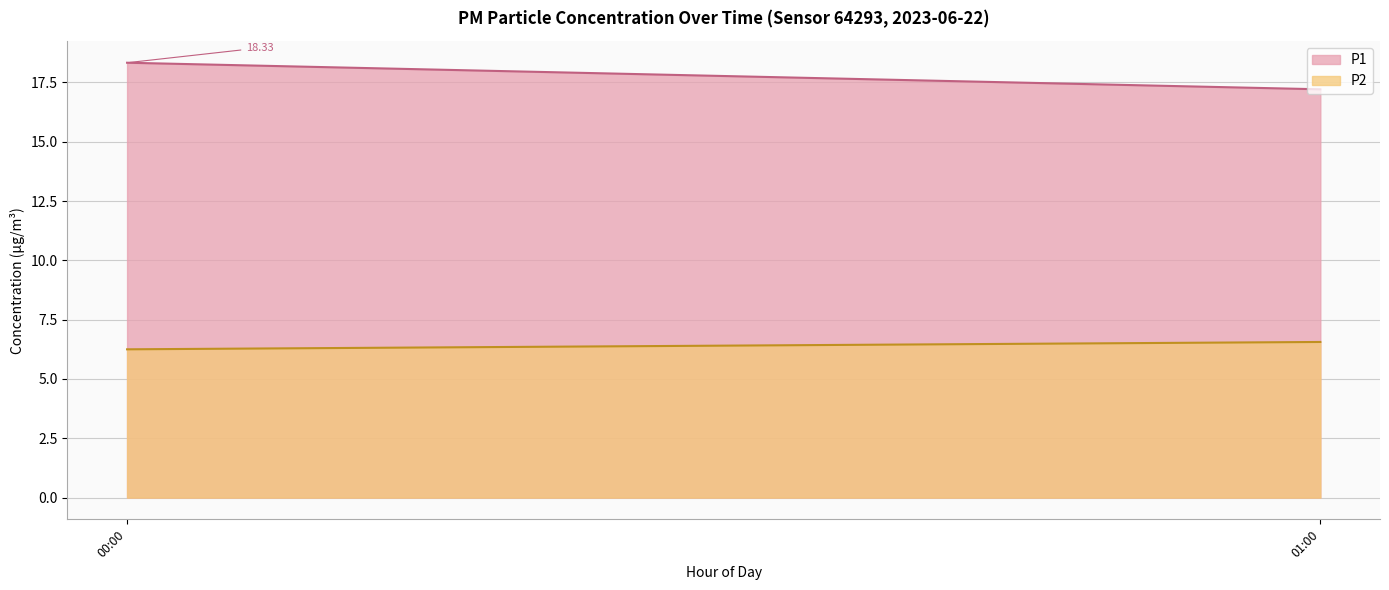

What is the average value of the P2 series?

6.4